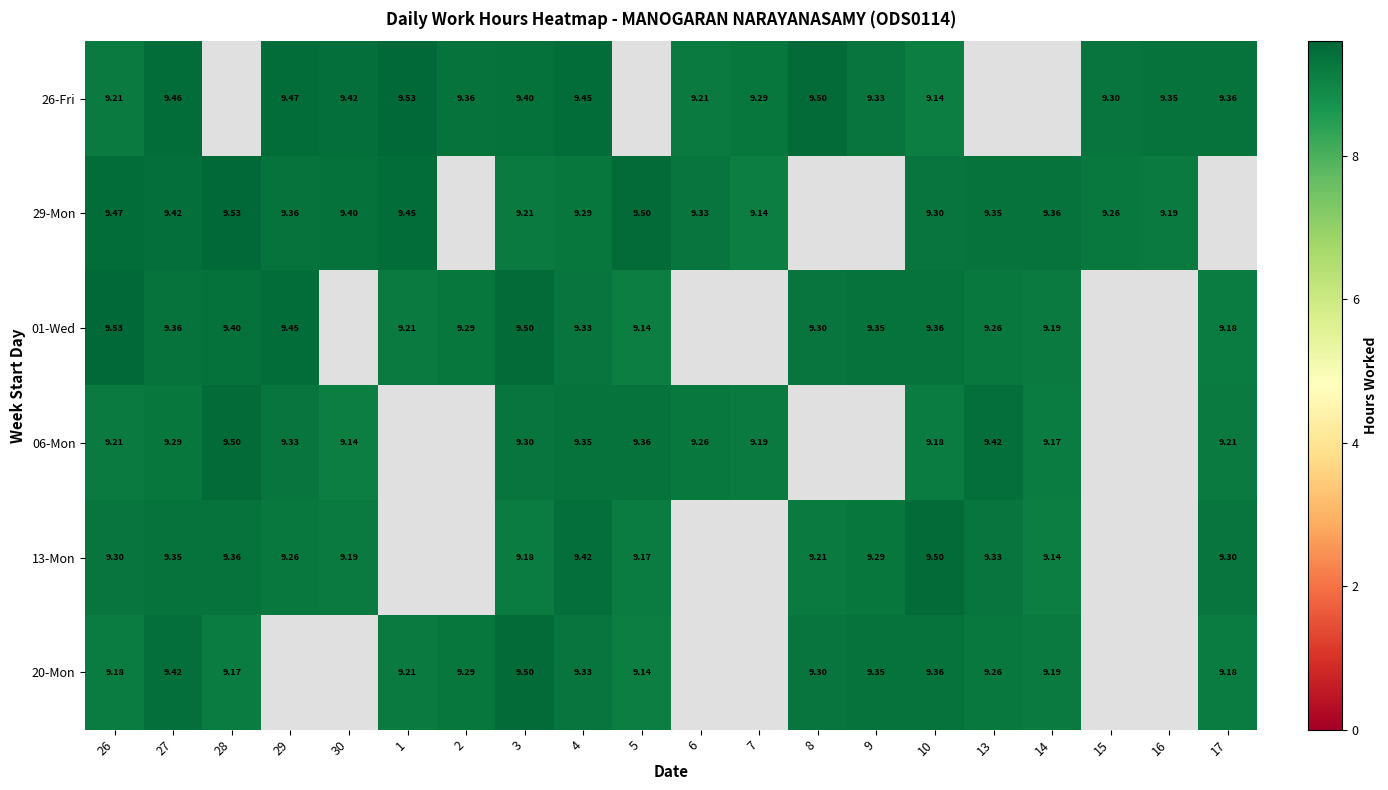

How many 20-Mon values are between 9 and 10?

14